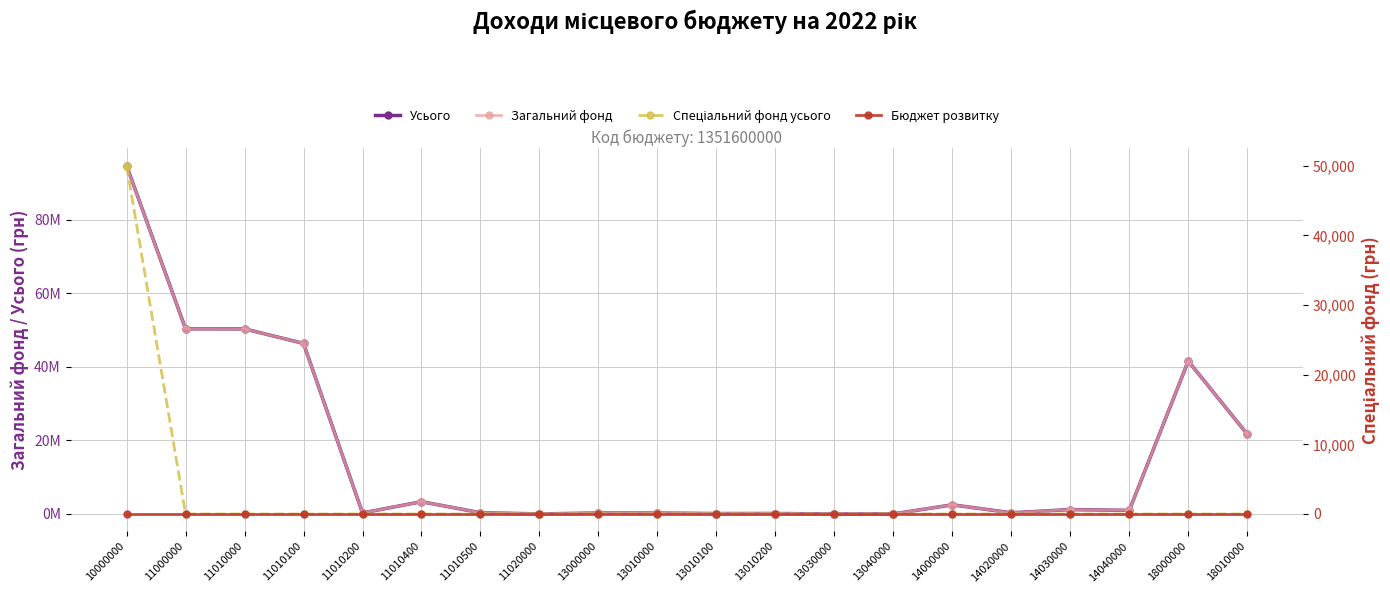

How many lines are shown in the chart?

4